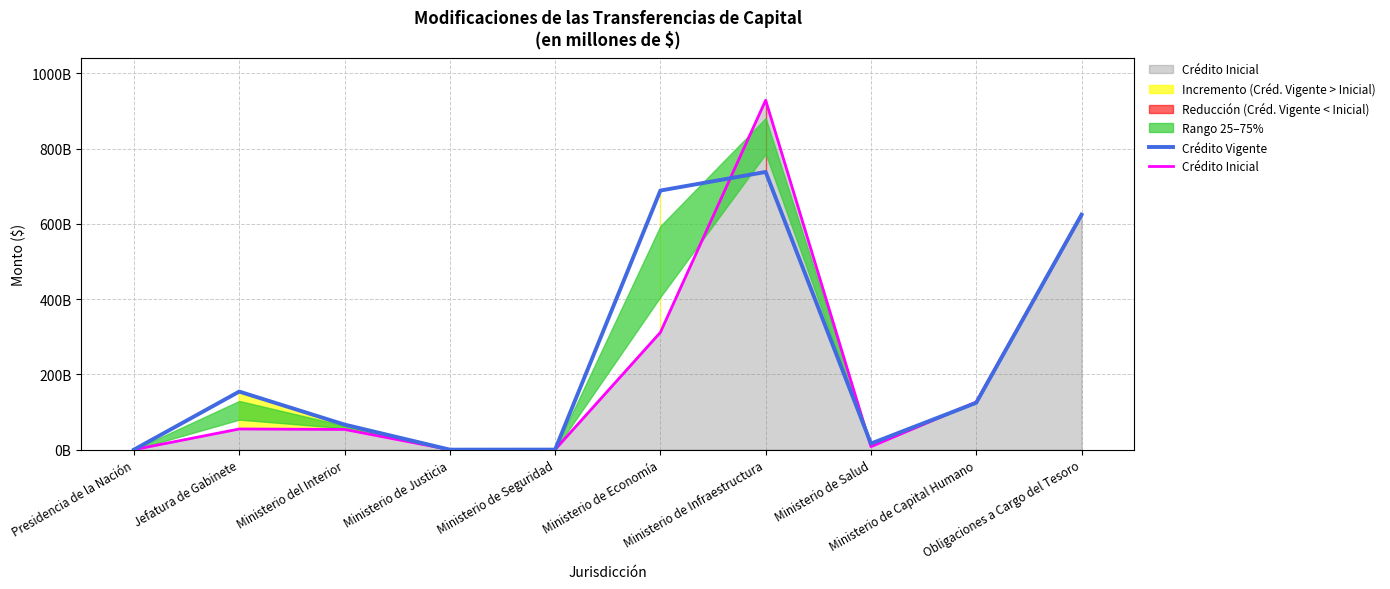

At which category is the sum across all series the highest?

Ministerio de Infraestructura